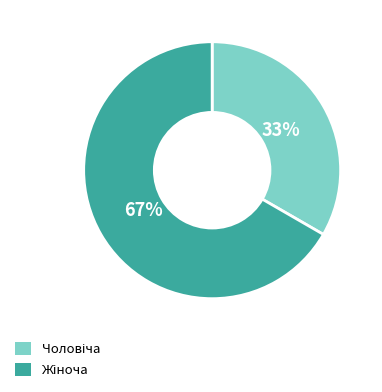

Is there any slice that represents more than half of the pie?

Yes